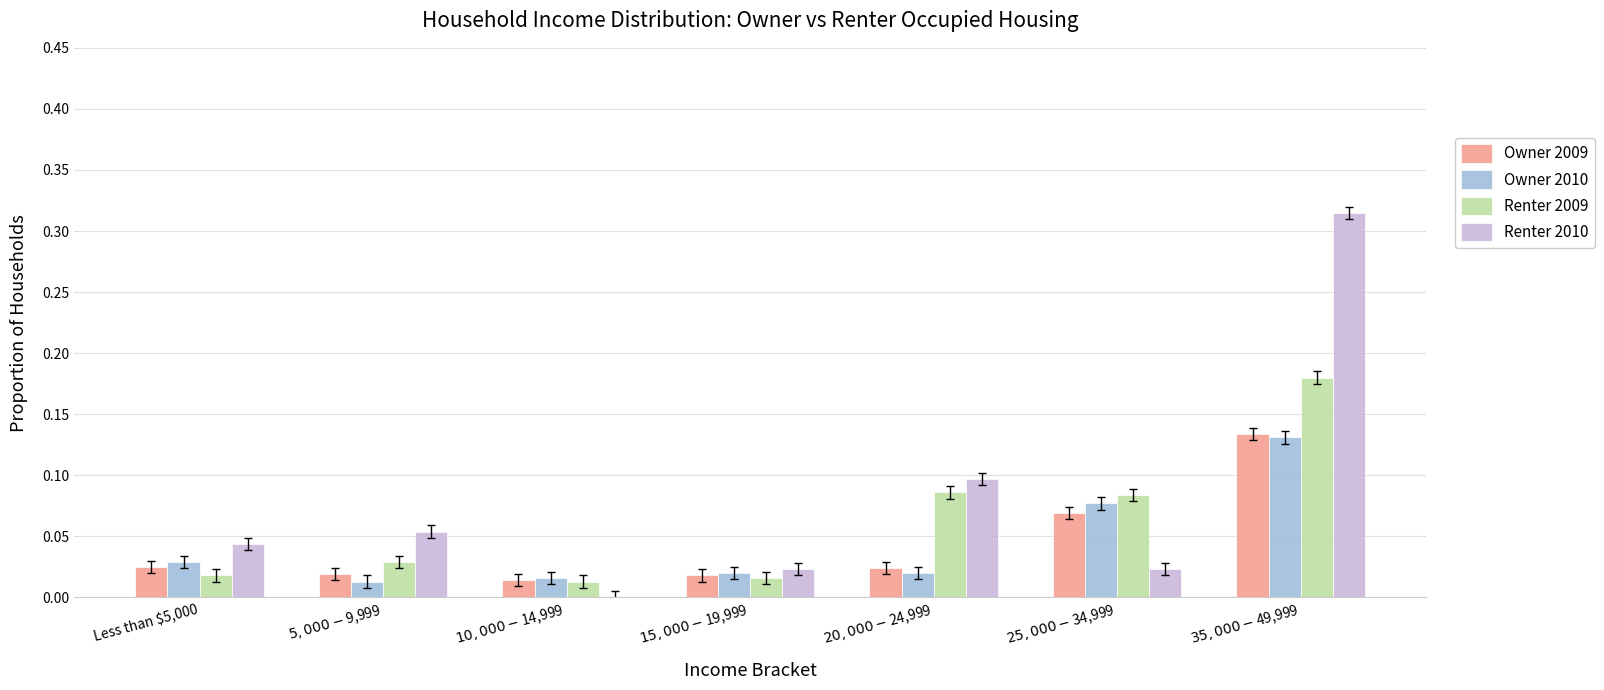

Which series has the largest total across all categories?

Renter 2010